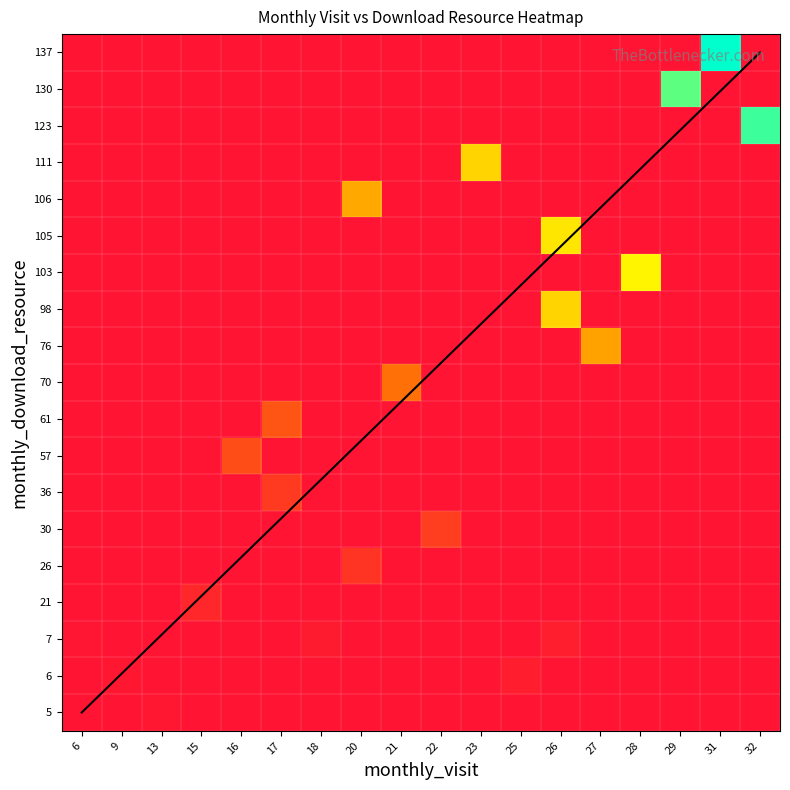

What is the maximum value shown in the chart?

4247